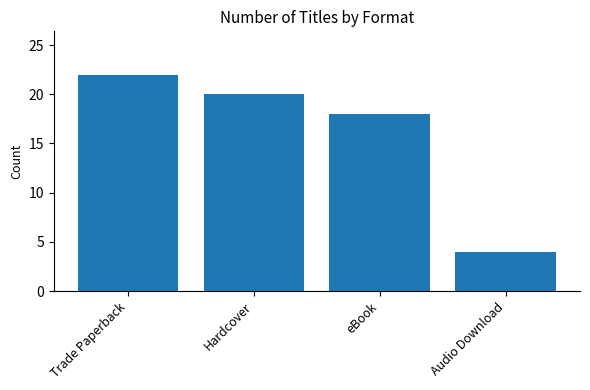

True or false: the data shows 18 at eBook.

True